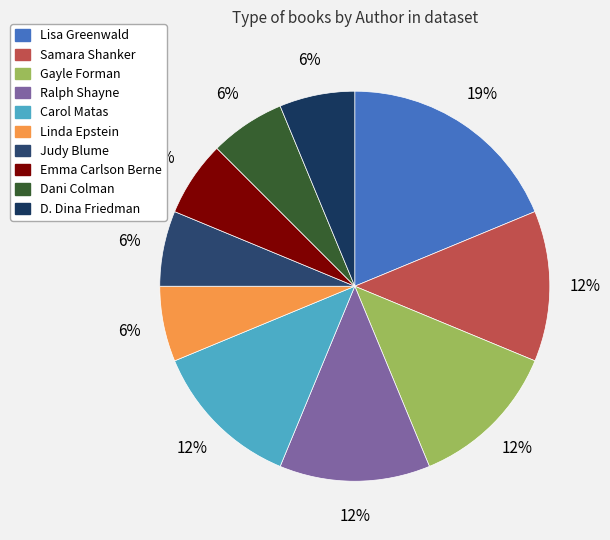

Is Lisa Greenwald the majority of the pie?

No